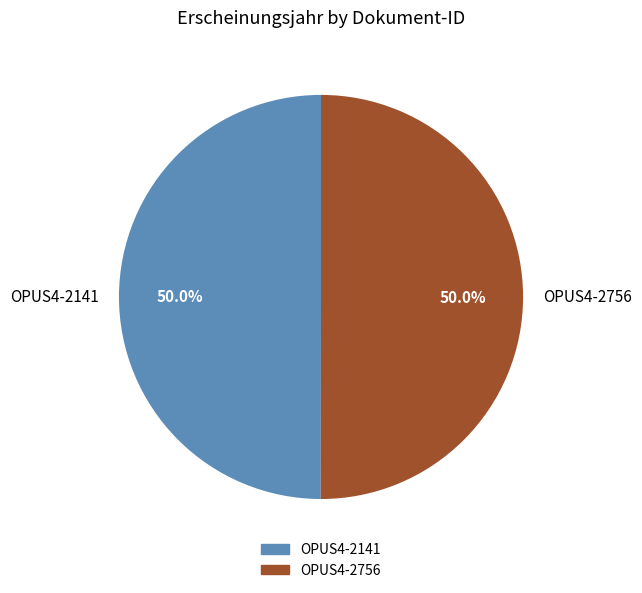

How many slices are in this pie chart?

2